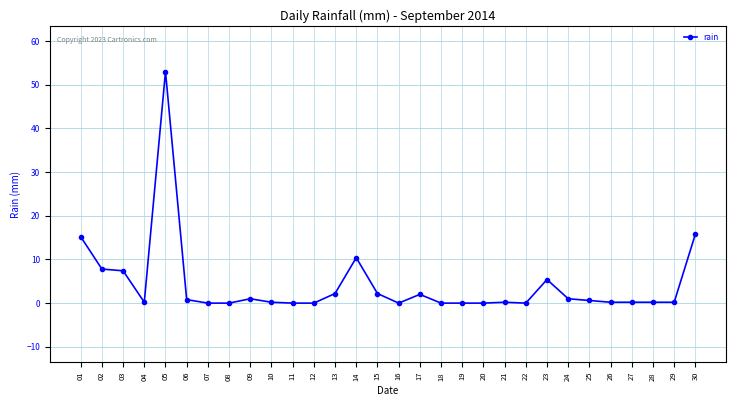

Read the value at 24.

1.0